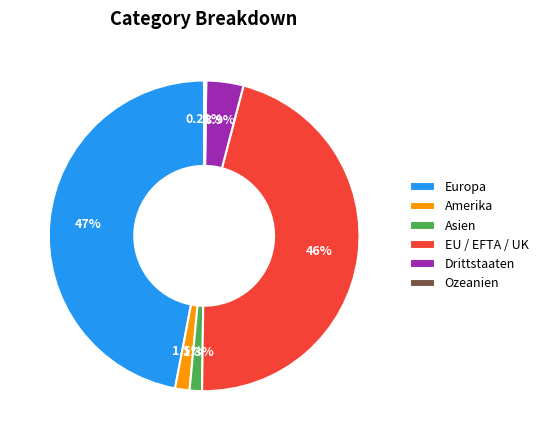

What is the total percentage of Europa and Drittstaaten?

50.9%